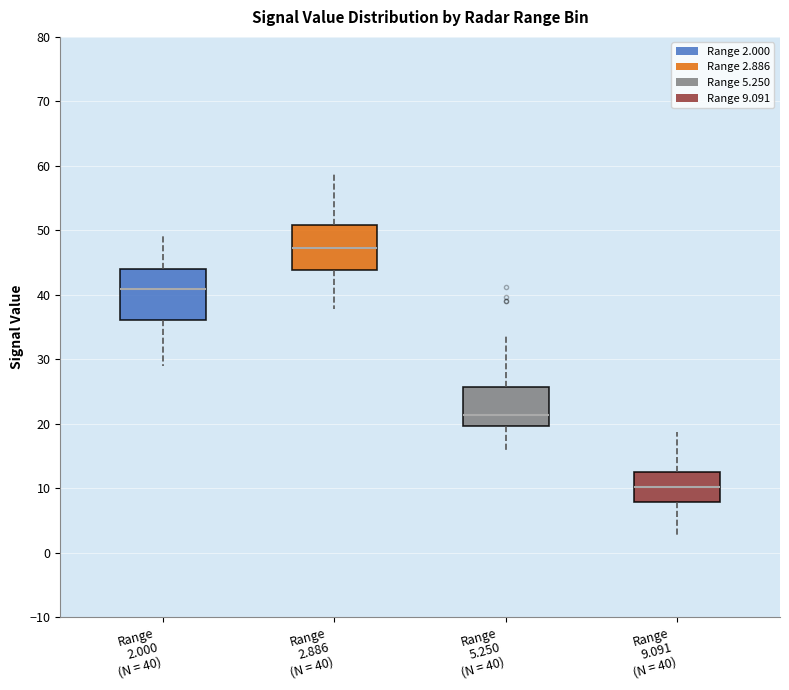

Reading left to right, transcribe this box plot: for each box, give where its median line is, the range the box spans, and where its two whiskers end, as read against the y-axis. The values are not printed on the chart, so give them approximately, as read against the axis.

Range 2.000 (N = 40): median 41, box 36 to 44, whiskers 29 to 49
Range 2.886 (N = 40): median 47, box 44 to 51, whiskers 38 to 59
Range 5.250 (N = 40): median 21, box 20 to 26, whiskers 16 to 34
Range 9.091 (N = 40): median 10, box 8 to 13, whiskers 2 to 19